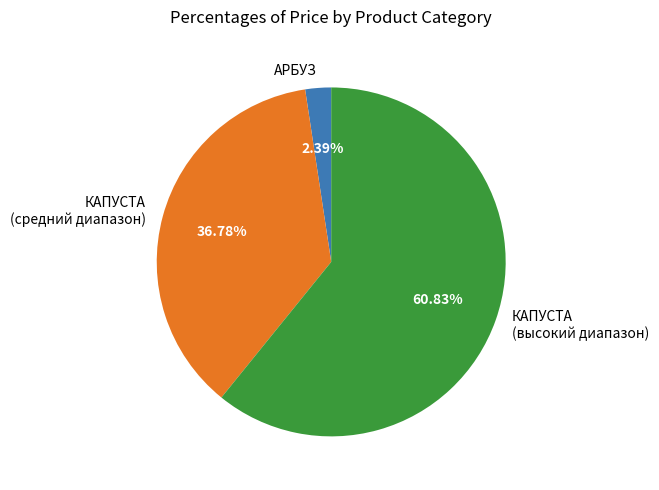

Between КАПУСТА (средний диапазон) and КАПУСТА (высокий диапазон), which is larger?

КАПУСТА (высокий диапазон)